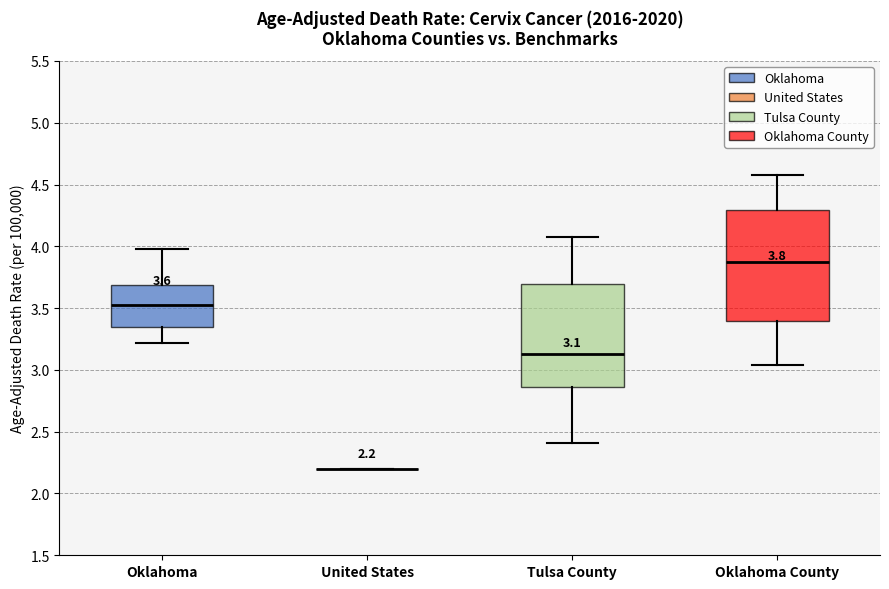

Which box is the tallest, from its lower edge to its upper edge?

Oklahoma County